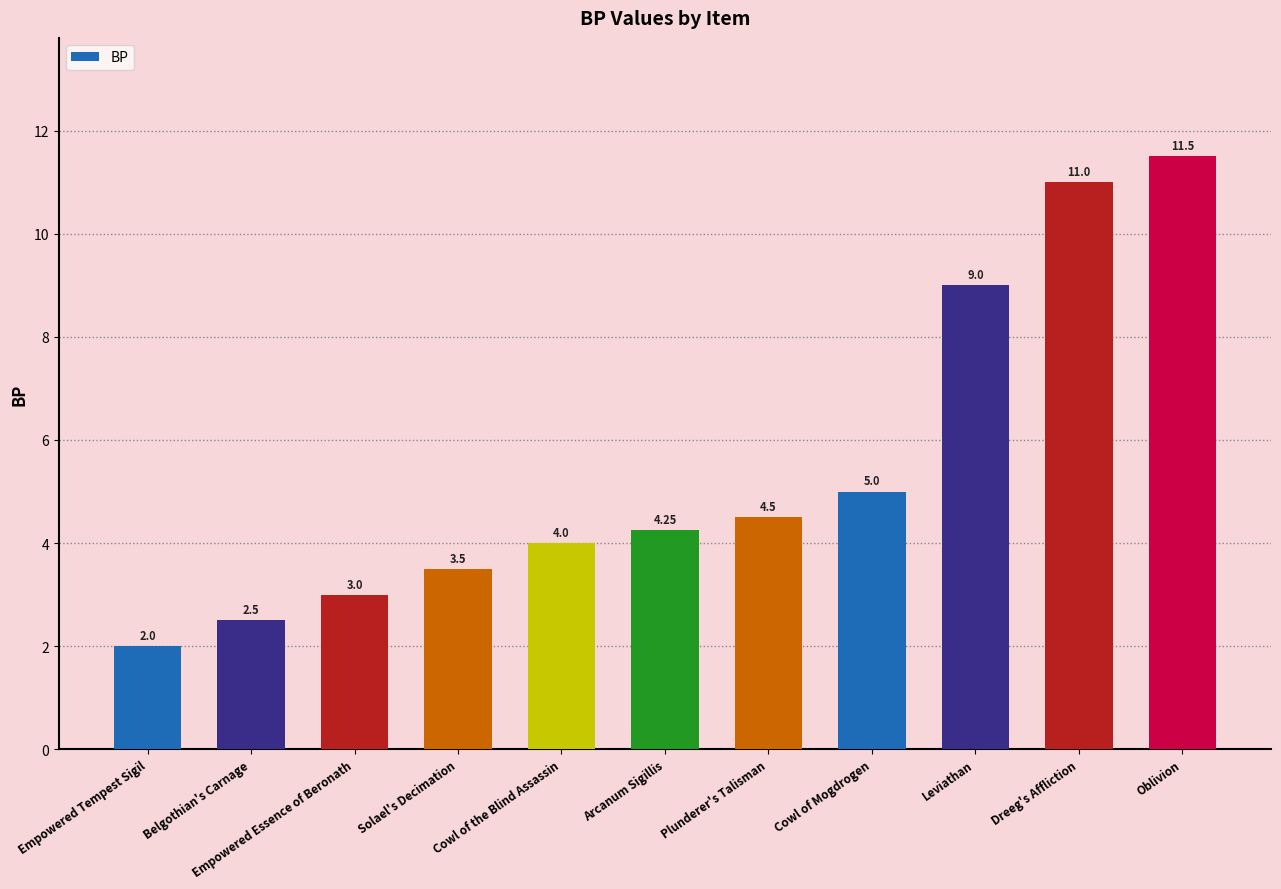

What is the label of the 5th bar from the left?

Cowl of the Blind Assassin